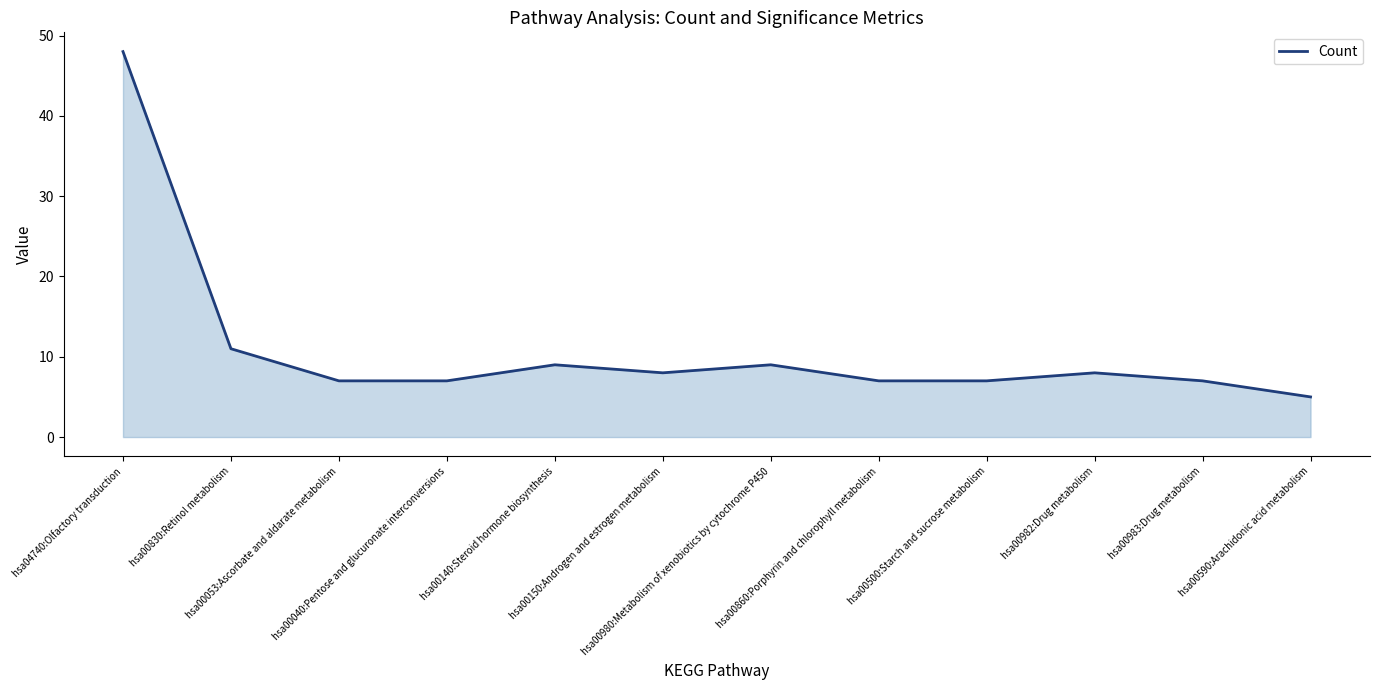

What is the difference between the maximum and minimum values?

43